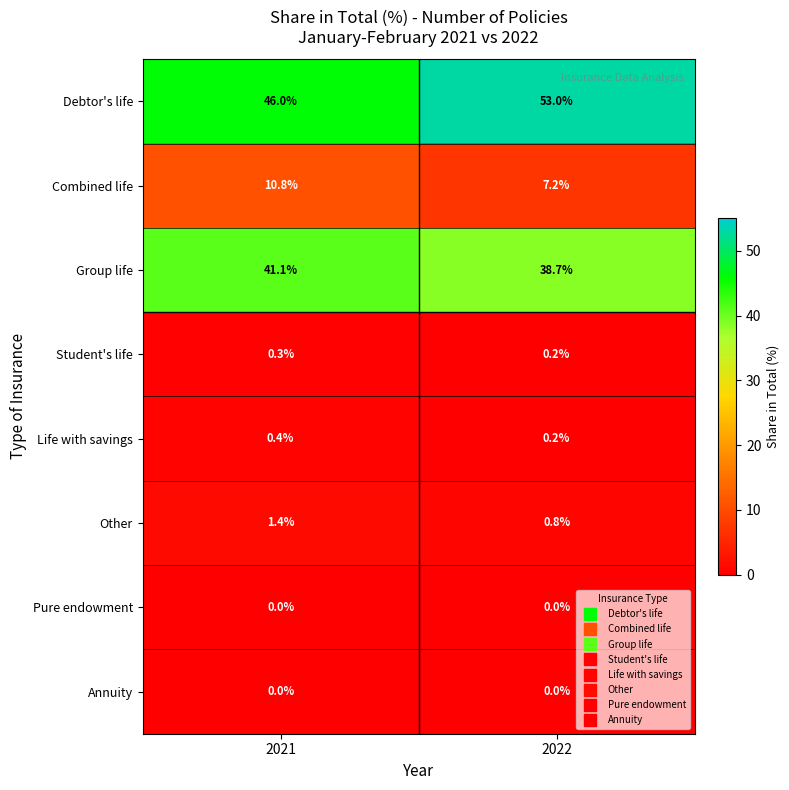

Which series changed the most between 2021 and 2022?

Debtor's life